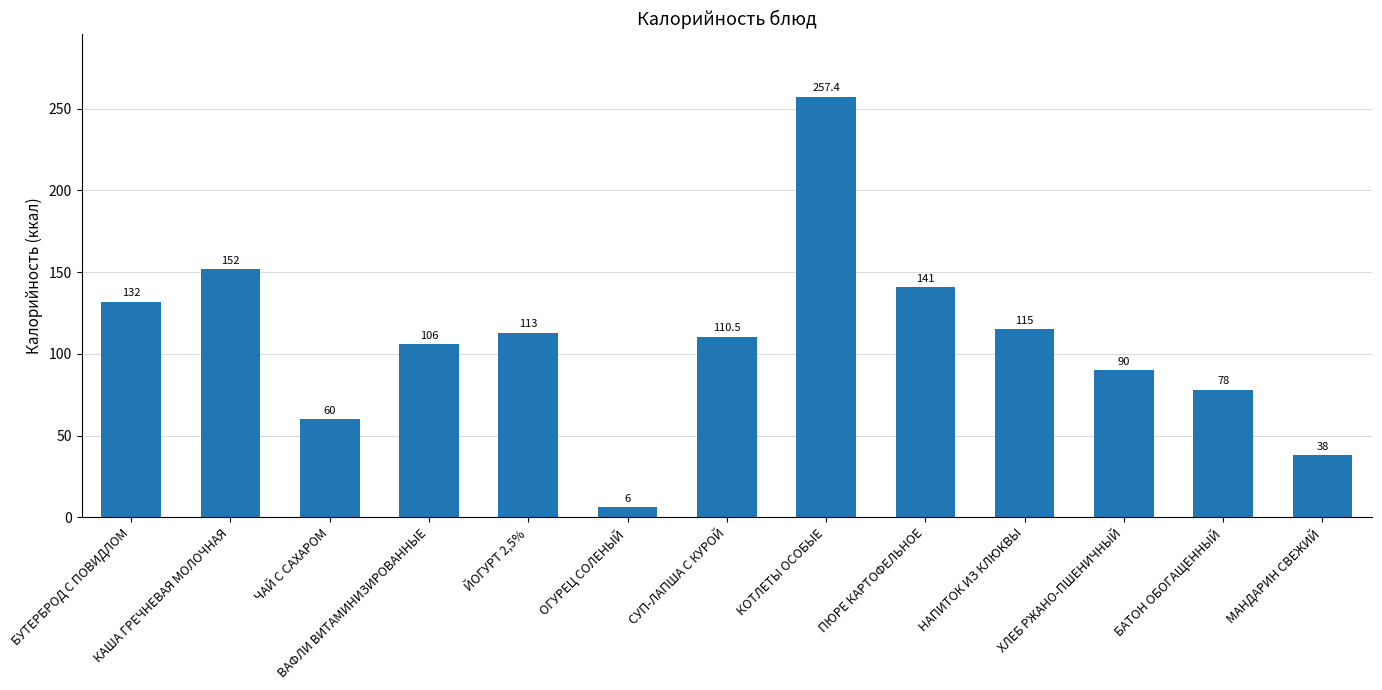

Which category has the lowest value across all series?

ОГУРЕЦ СОЛЕНЫЙ